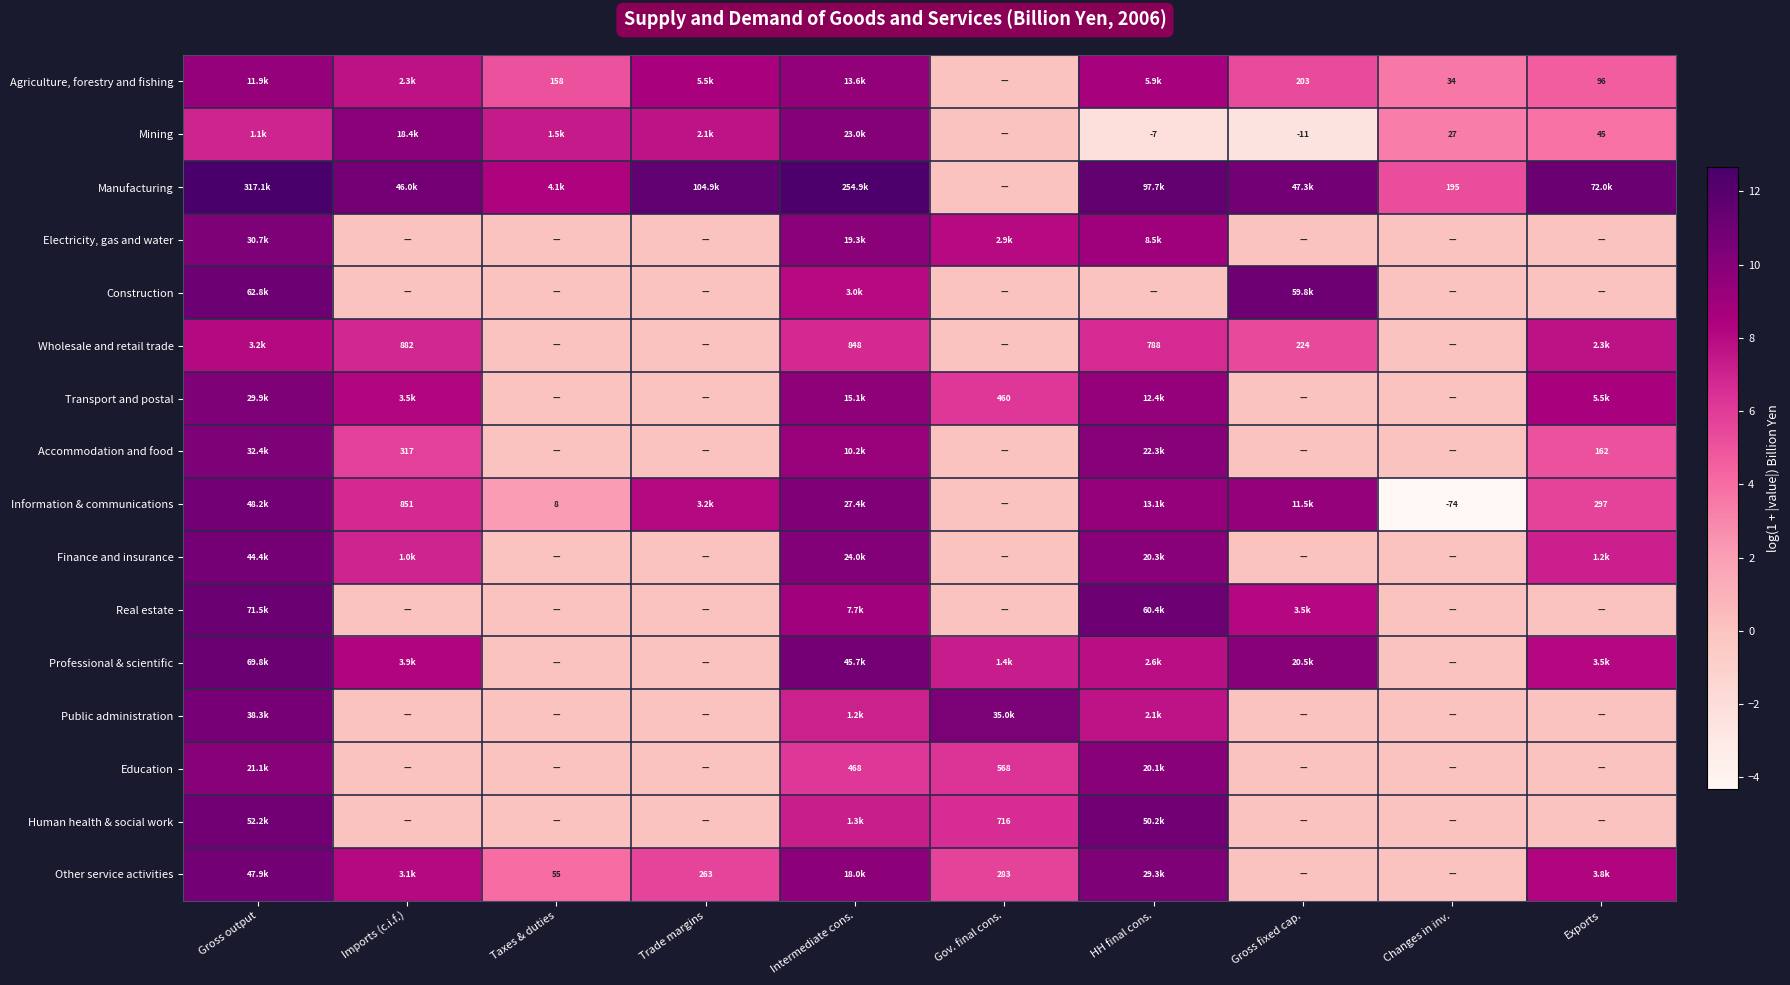

Is it true that Accommodation and food equals 5.0 at Intermediate cons.?

False